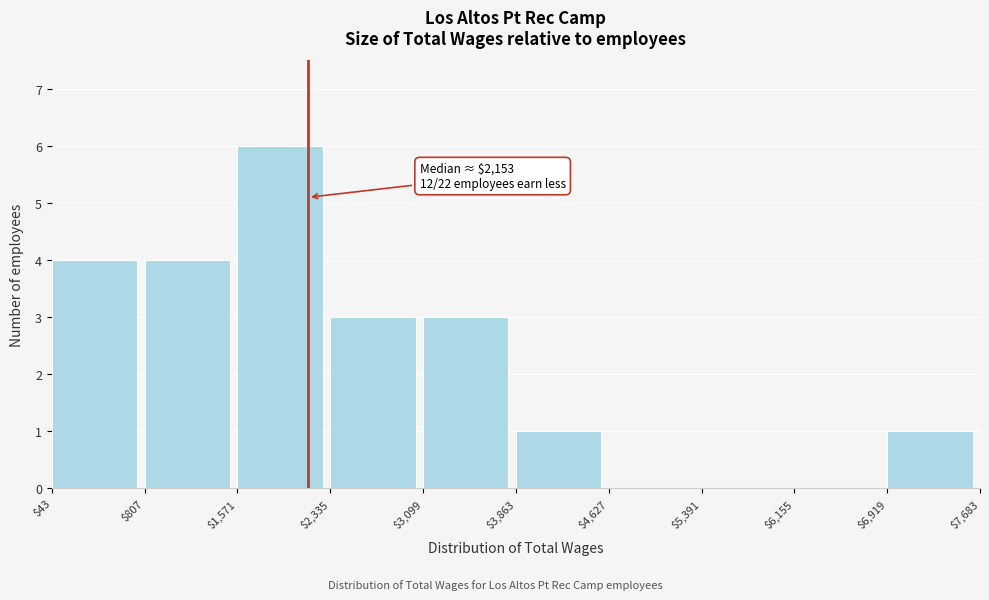

Which range on the x-axis has the tallest bar?

$1,571 to $2,335